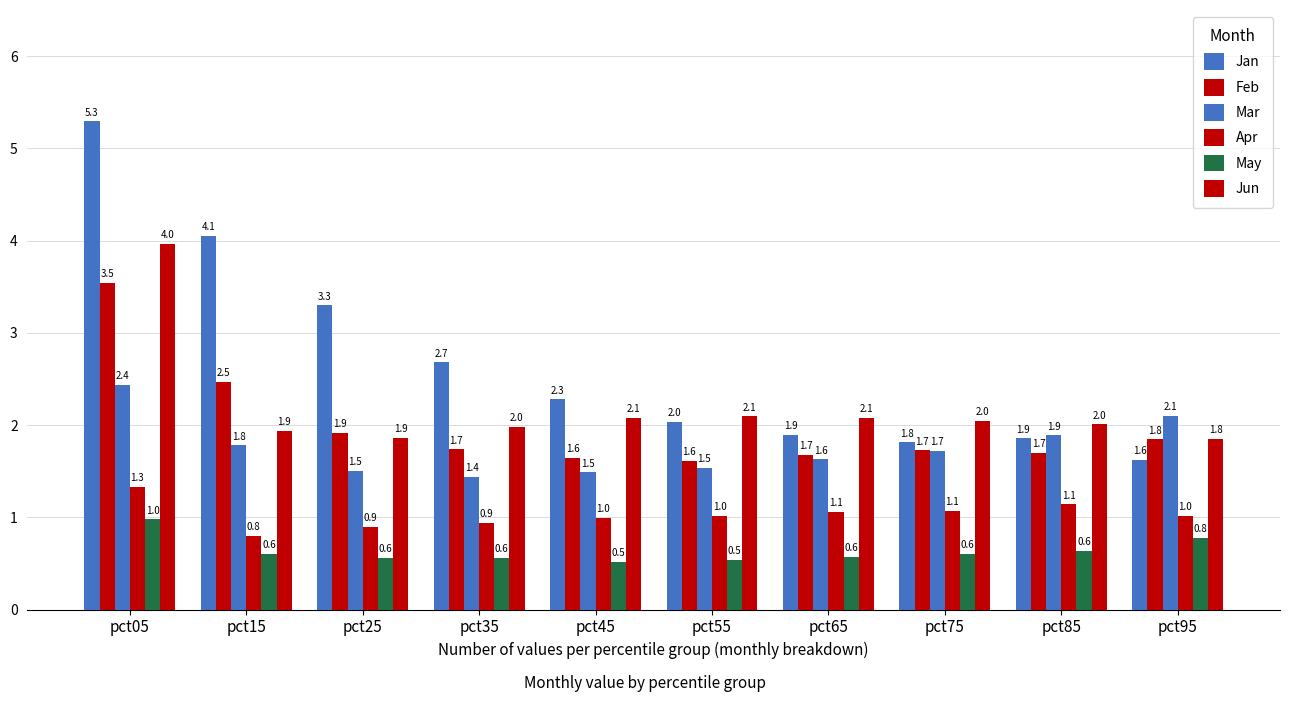

Between pct05 and pct25, which series saw the biggest shift?

Jun